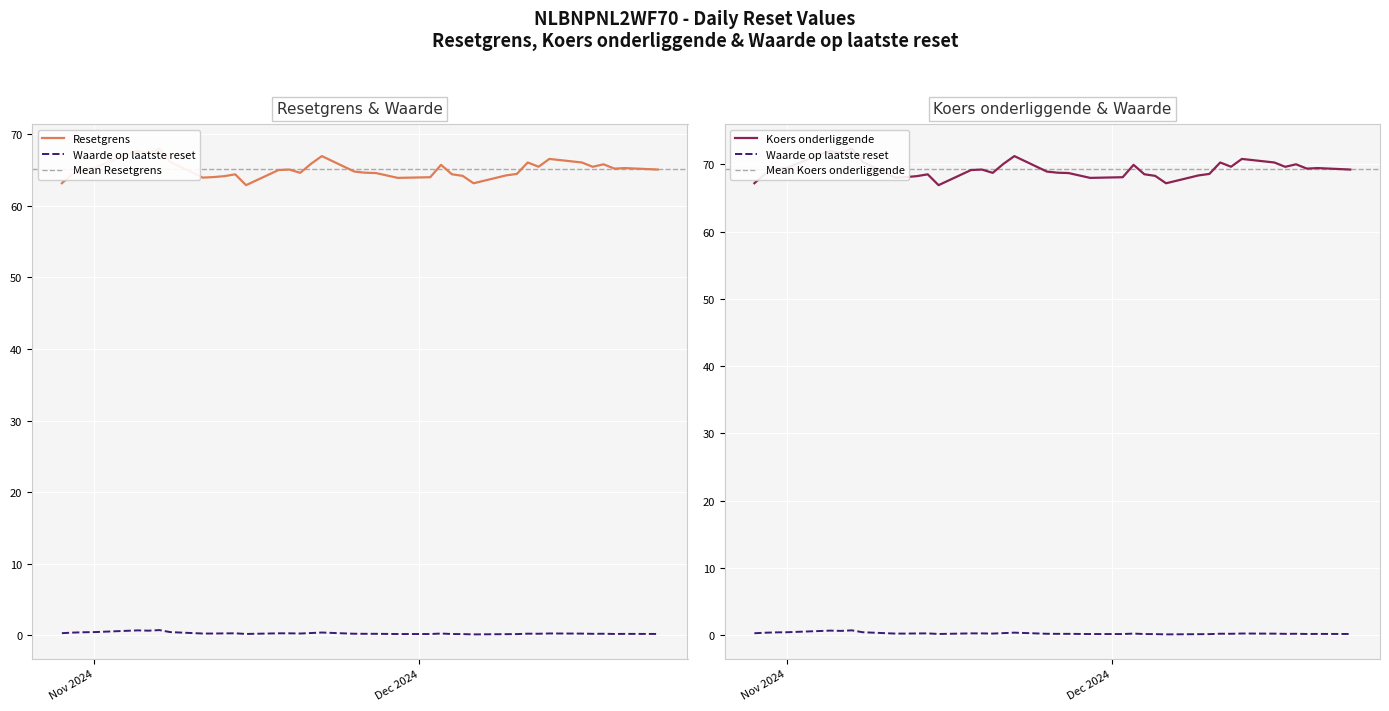

True or false: Waarde op laatste reset has more than 2 interior local peaks.

True